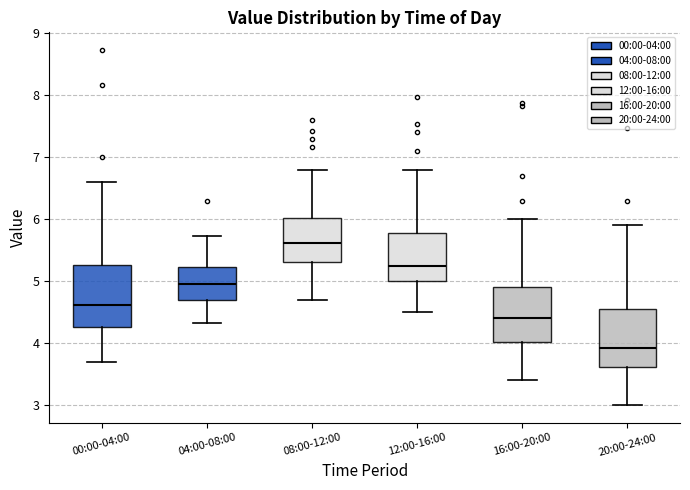

Reading left to right, read every box against the y-axis: the position of its median line, the range the box covers, and the ends of its whiskers. The values are not printed on the chart, so give them approximately, as read against the axis.

00:00-04:00: median 4.6, box 4.3 to 5.3, whiskers 3.7 to 6.6
04:00-08:00: median 5.0, box 4.7 to 5.2, whiskers 4.3 to 5.7
08:00-12:00: median 5.6, box 5.3 to 6.0, whiskers 4.7 to 6.8
12:00-16:00: median 5.3, box 5.0 to 5.8, whiskers 4.5 to 6.8
16:00-20:00: median 4.4, box 4.0 to 4.9, whiskers 3.4 to 6.0
20:00-24:00: median 3.9, box 3.6 to 4.6, whiskers 3.0 to 5.9